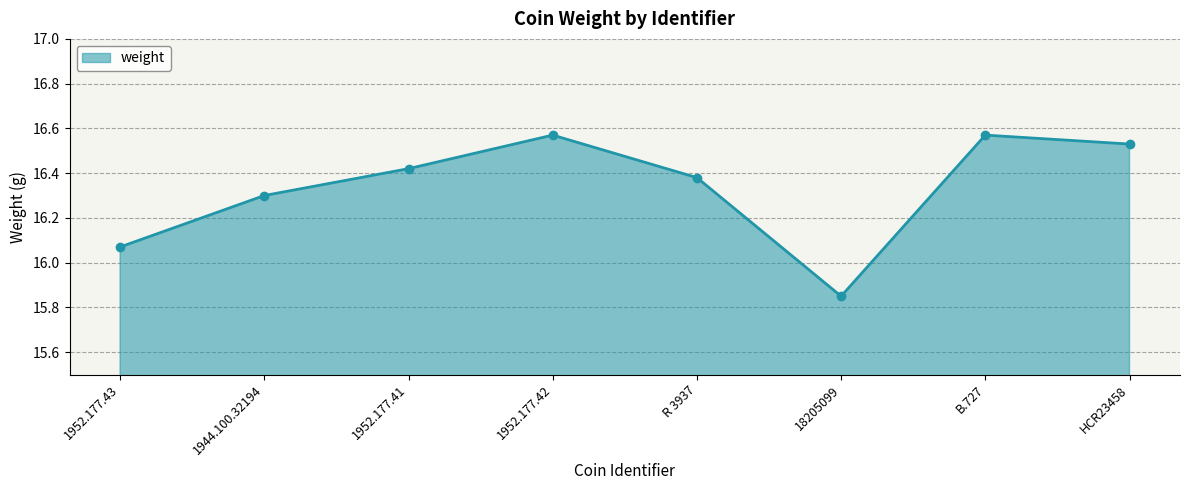

The chart shows a value of 7.7 at R 3937. True or false?

False